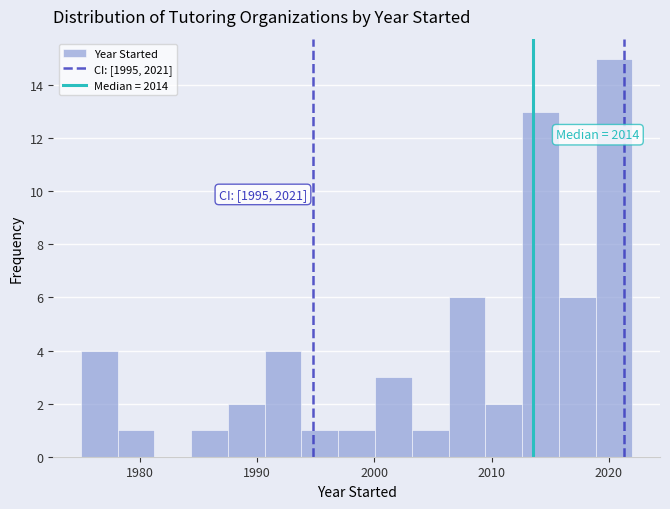

Read against the x-axis, roughly where is the centre of the tallest bar?

2020